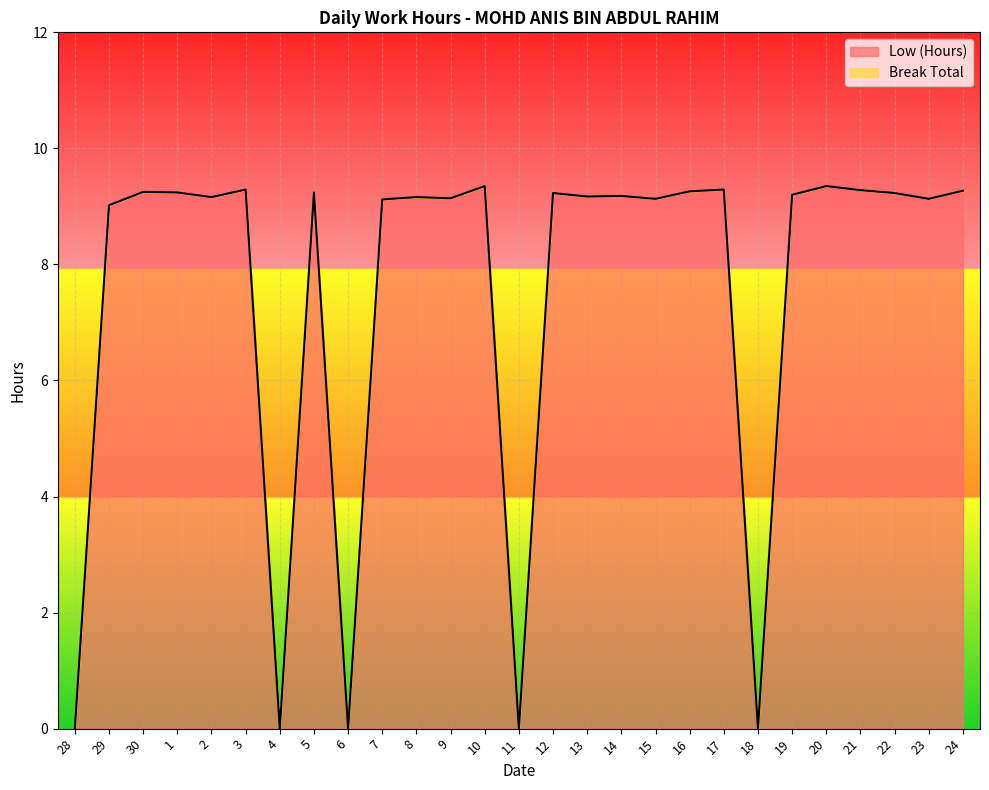

Where is the first local maximum?

30